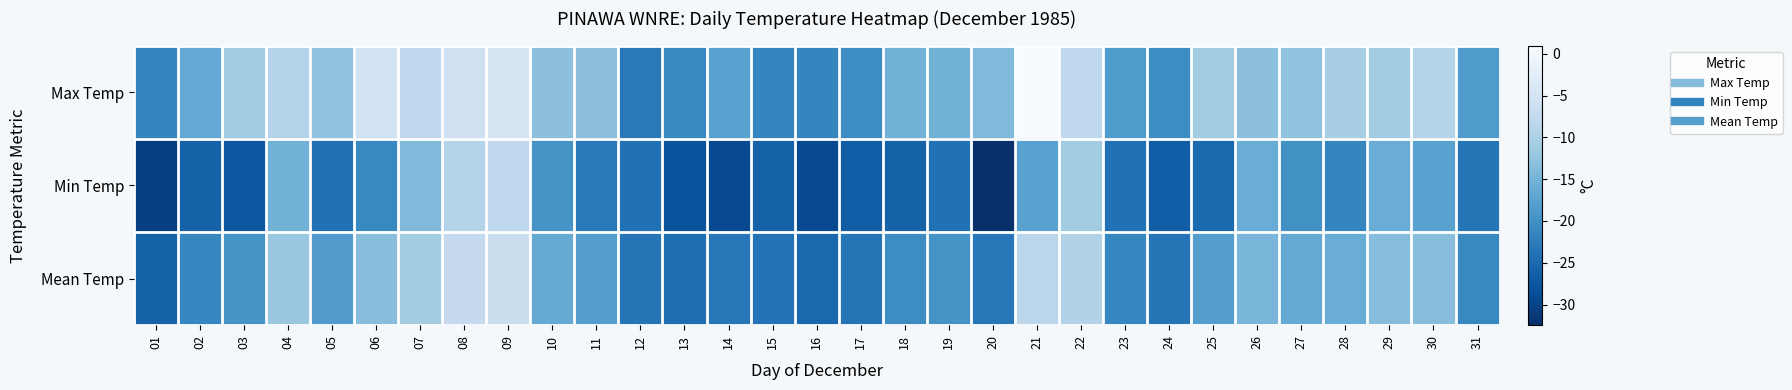

What is the minimum value shown in the chart?

-32.5